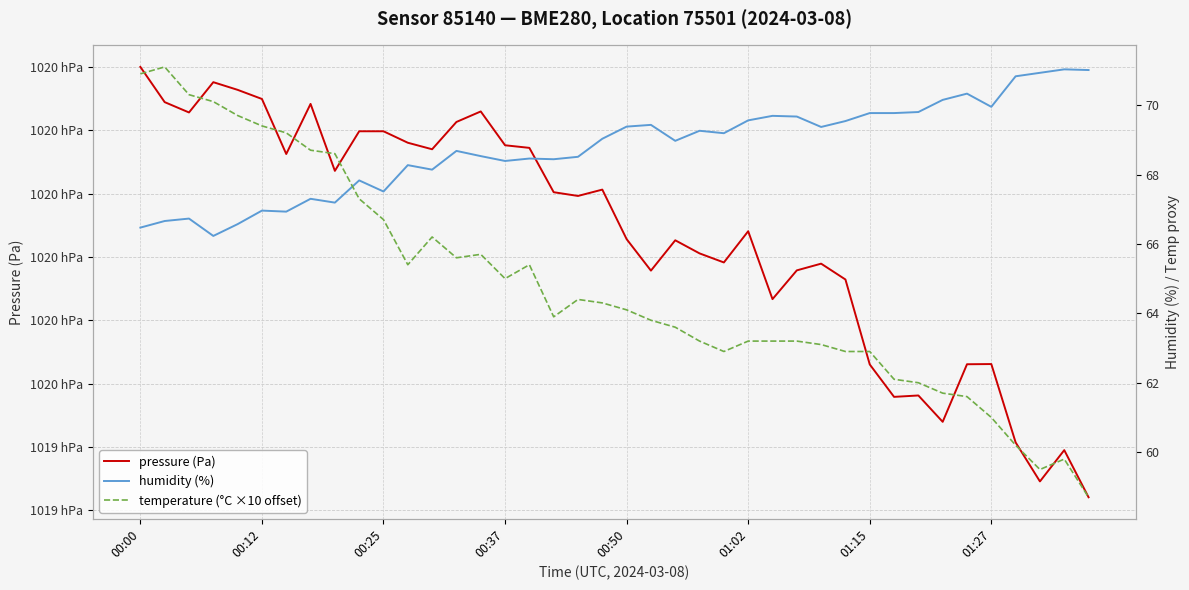

How many data points in humidity (%) are above 69?

20